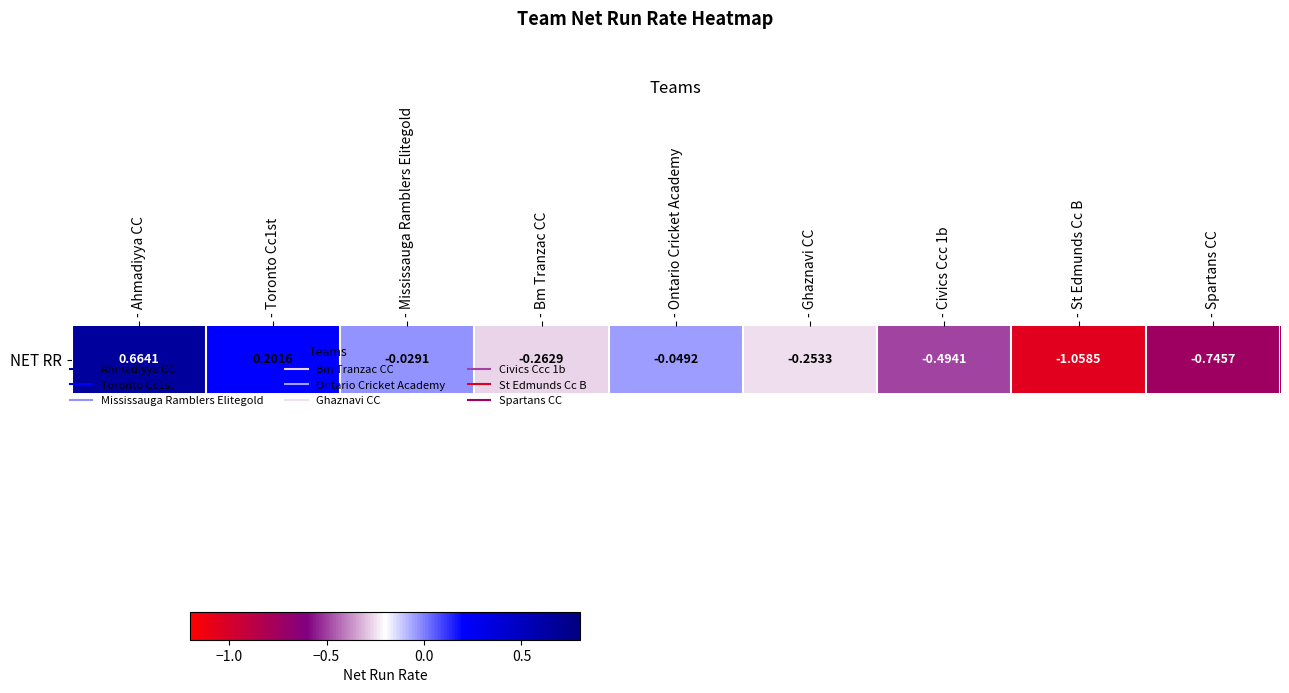

Which label corresponds to the smallest value in the chart?

- St Edmunds Cc B